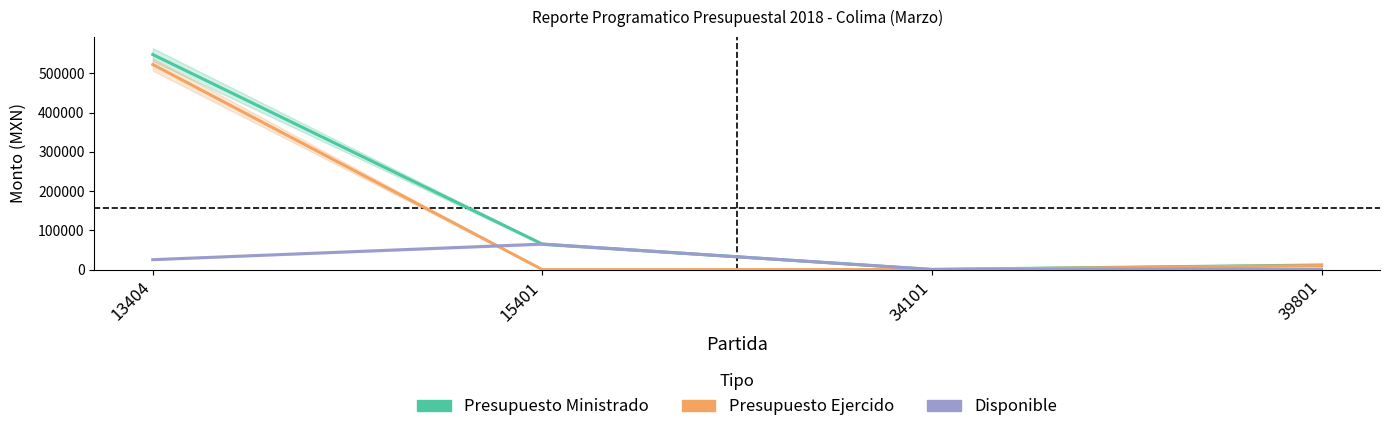

Where does the Presupuesto Ejercido series first go above 10448?

13404